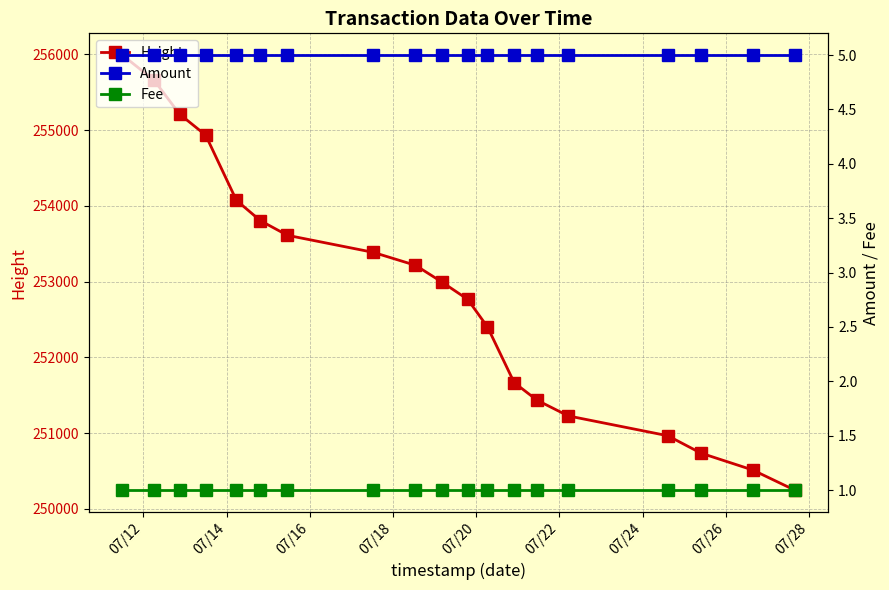

What is the value of the Height point at the 17th from the left?

250735